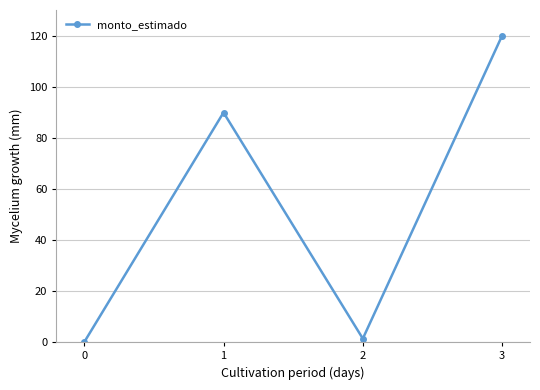

Approximately how many times larger is the value at 1 compared to 2?

65.0